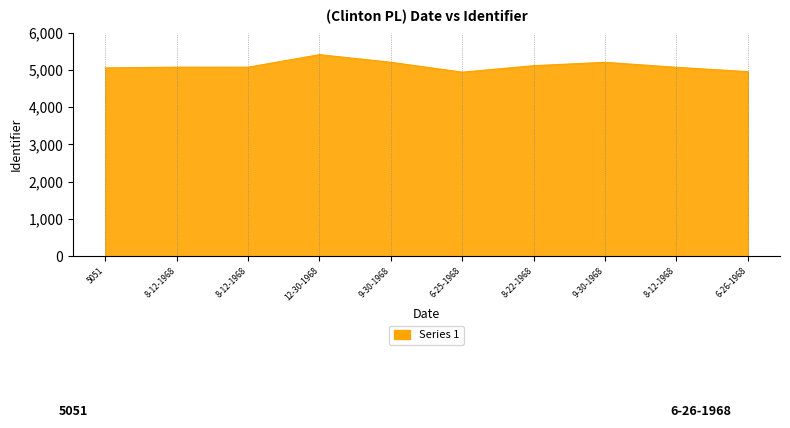

What is the difference between the maximum and second lowest values?

456